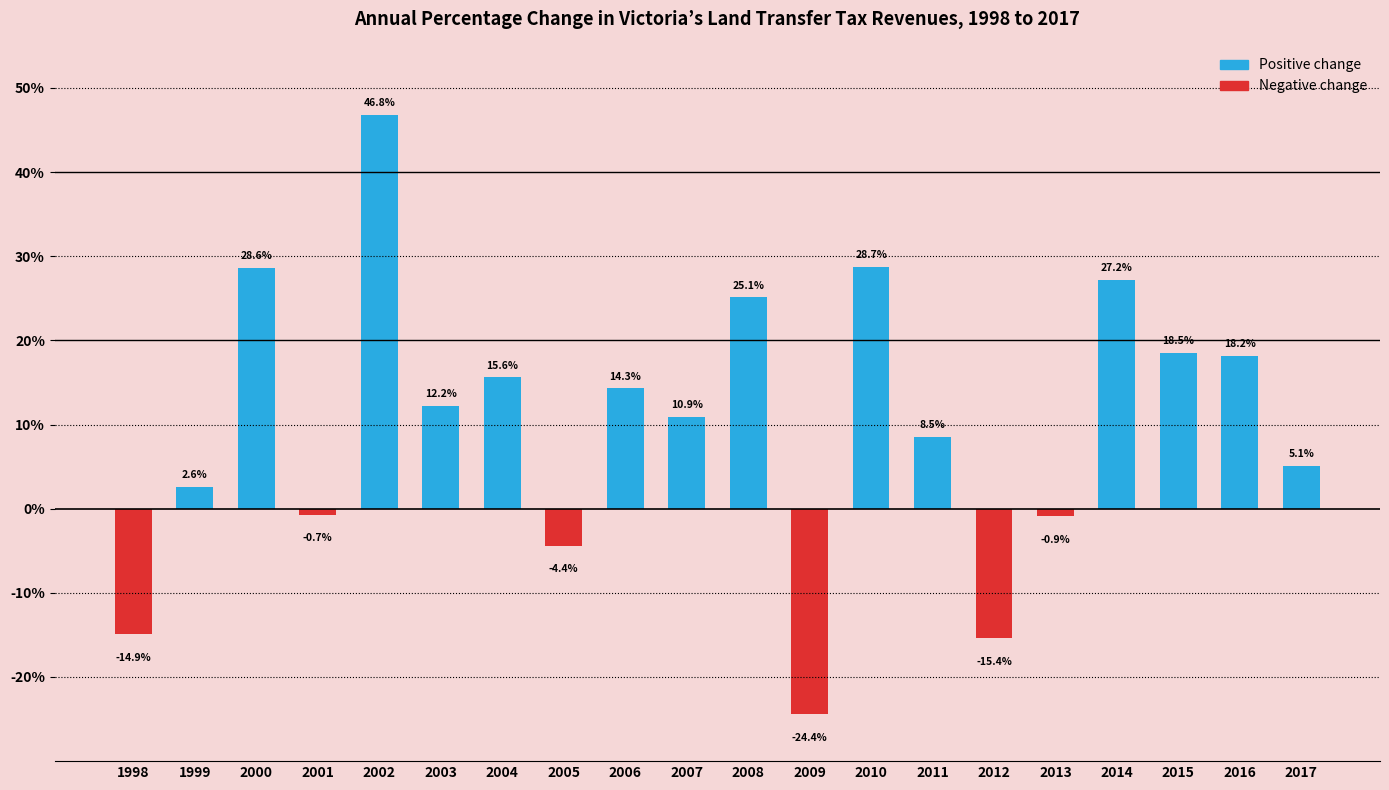

What is the sum of the values at 1998 and 2013?

-15.8